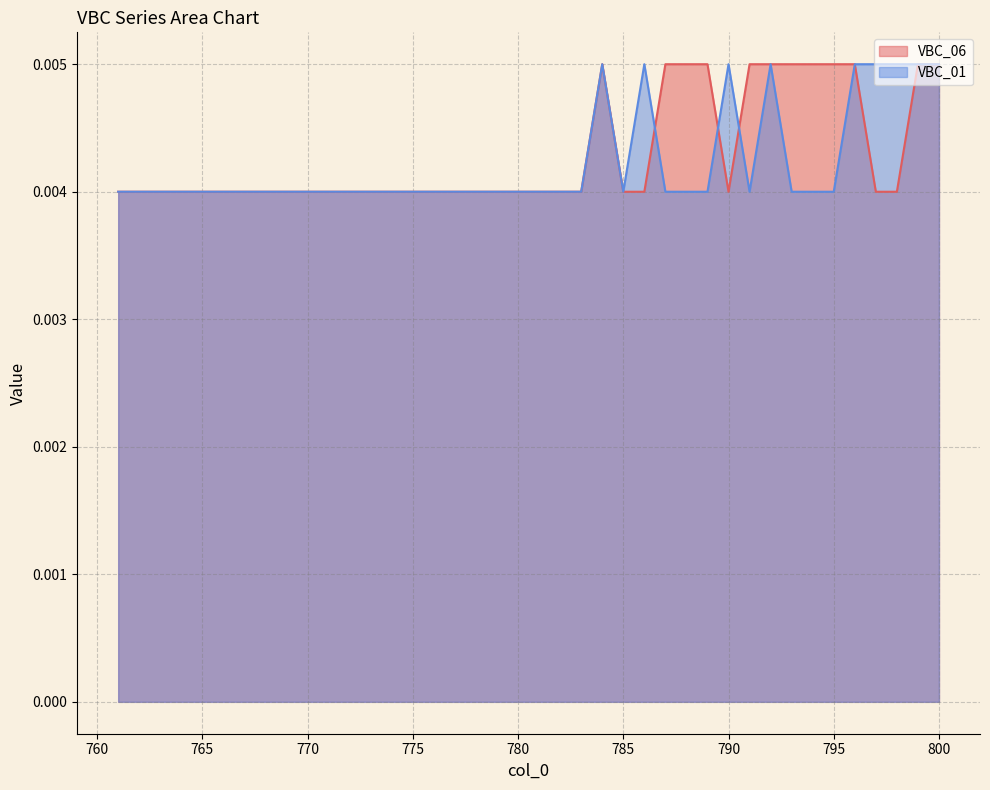

Which category has the lowest value in the VBC_06 series?

798